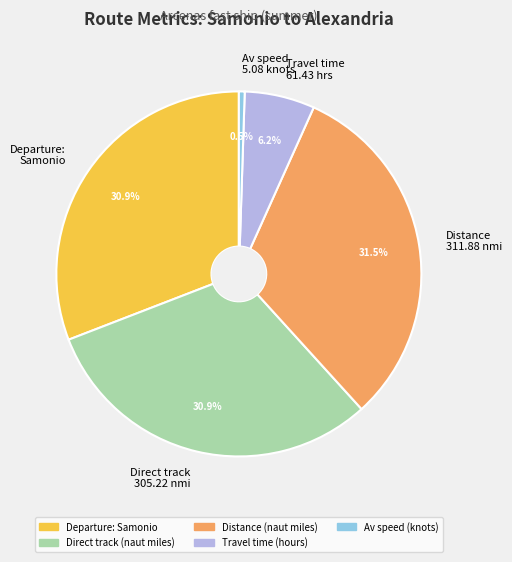

Is there a majority slice in this chart?

No